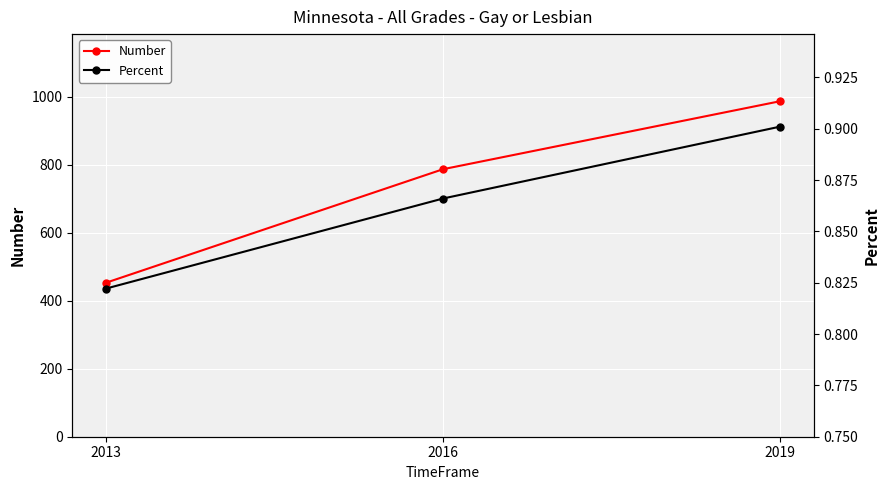

What is the minimum value shown in the chart?

0.8